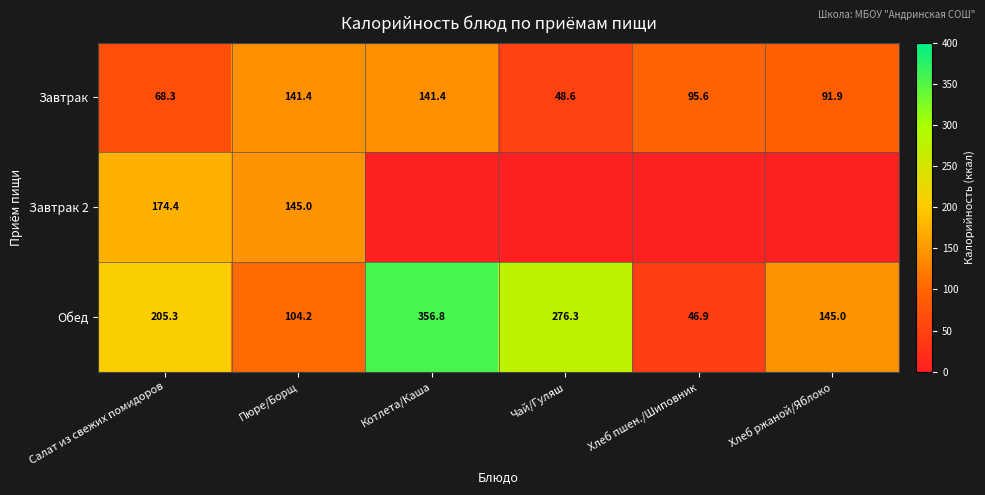

Is the value of Обед at Пюре/Борщ greater than the value of Завтрак at Чай/Гуляш?

Yes